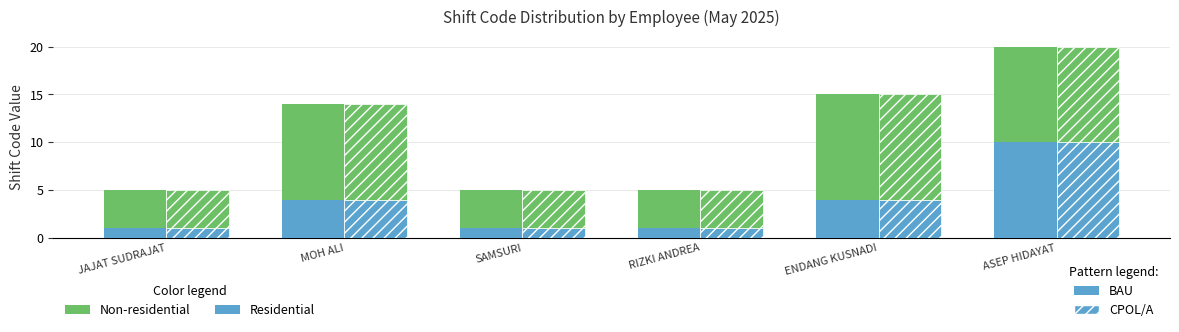

List the series in order of their peak value, highest first.

Non-residential, Residential